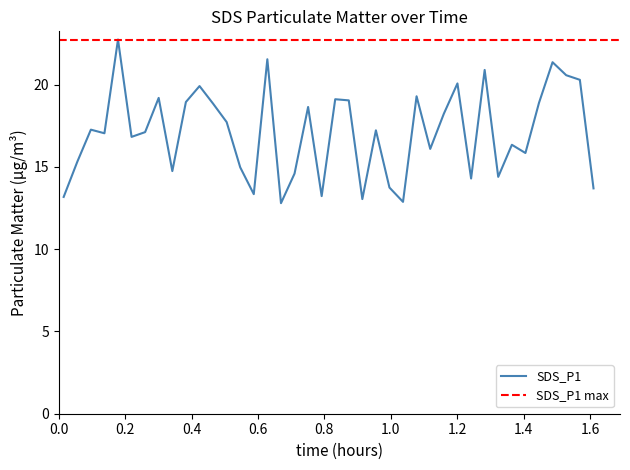

What is the lowest value of the SDS_P1 series?

12.8